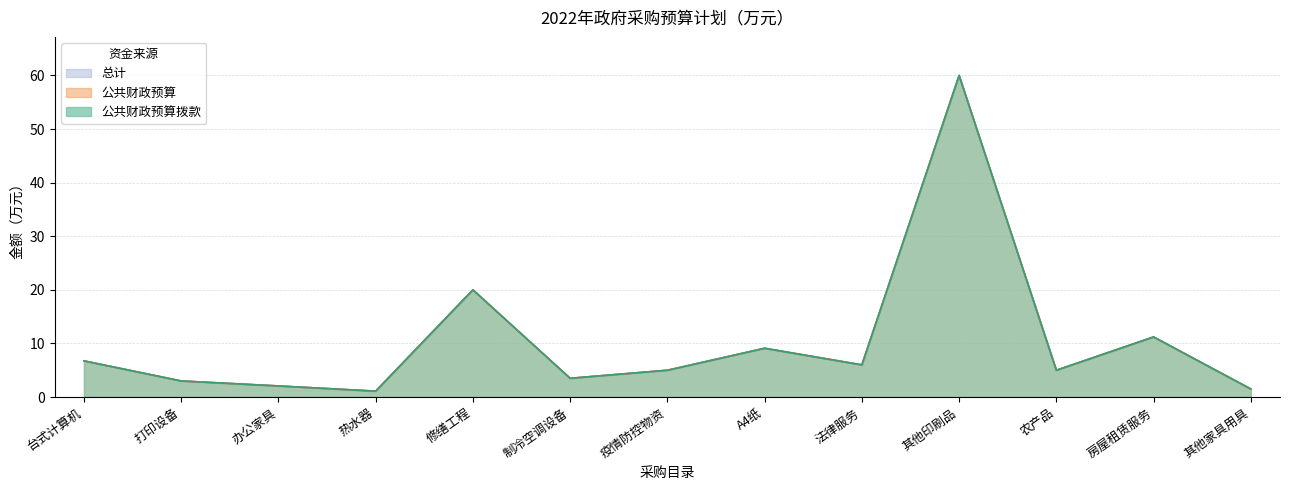

How many distinct data groups are displayed?

3